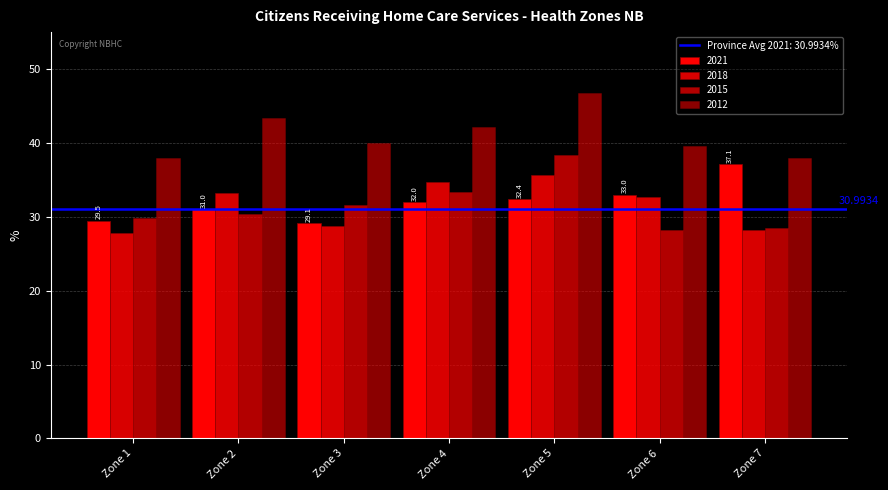

At which label does 2018 reach its peak?

Zone 5